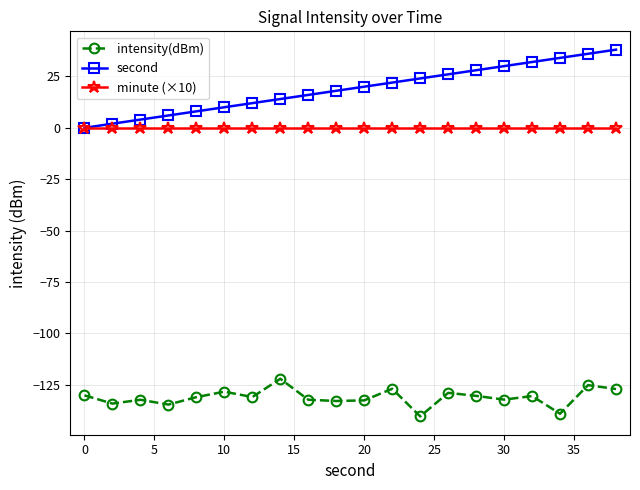

List the series in order of their peak value, highest first.

second, minute (×10), intensity(dBm)